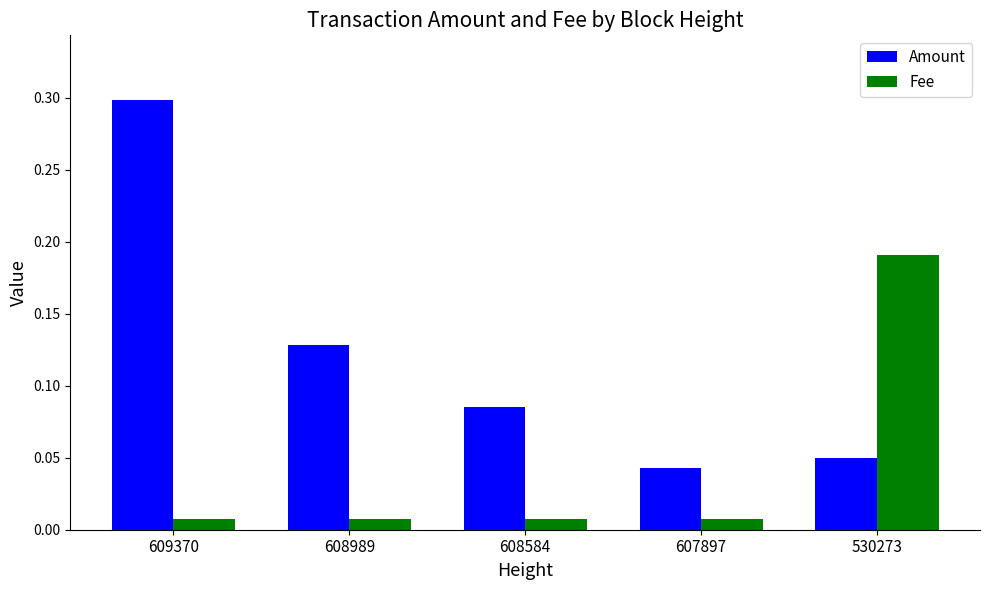

At how many categories does at least one series exceed 0?

5